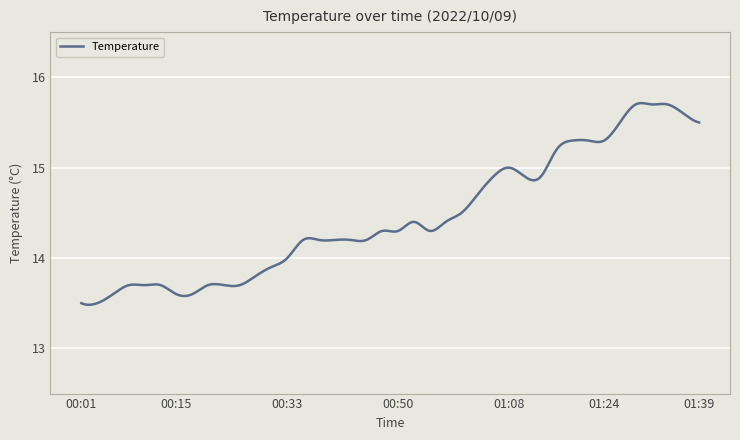

What is the difference between the maximum and minimum values?

2.2